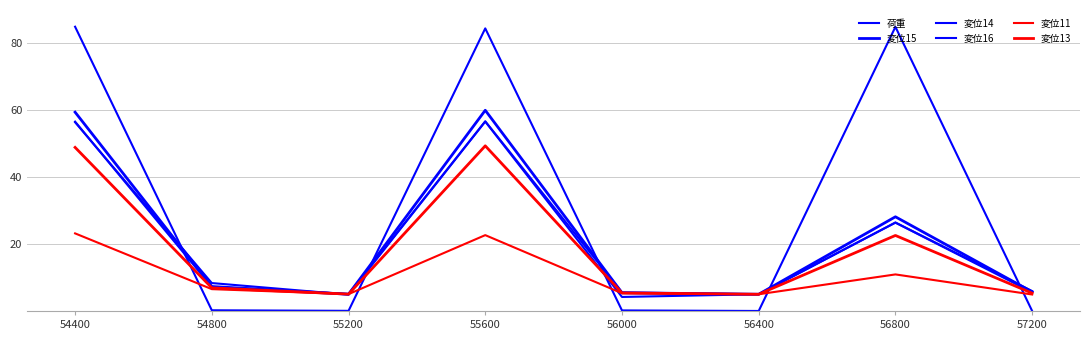

How many lines are shown in the chart?

6